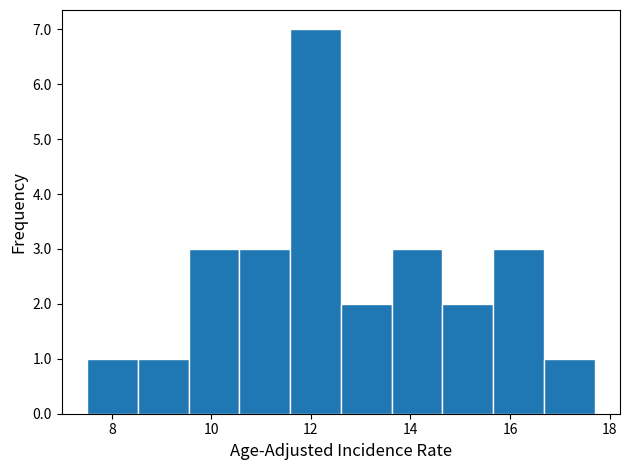

Reading left to right, transcribe this chart: for each bar, give the range it covers on the x-axis and its height. Neither the bar edges nor the heights are printed on the chart, so give them approximately, as read against the axes.

7.50 to 8.52: 1
8.52 to 9.54: 1
9.54 to 10.56: 3
10.56 to 11.58: 3
11.58 to 12.60: 7
12.60 to 13.62: 2
13.62 to 14.64: 3
14.64 to 15.66: 2
15.66 to 16.68: 3
16.68 to 17.70: 1